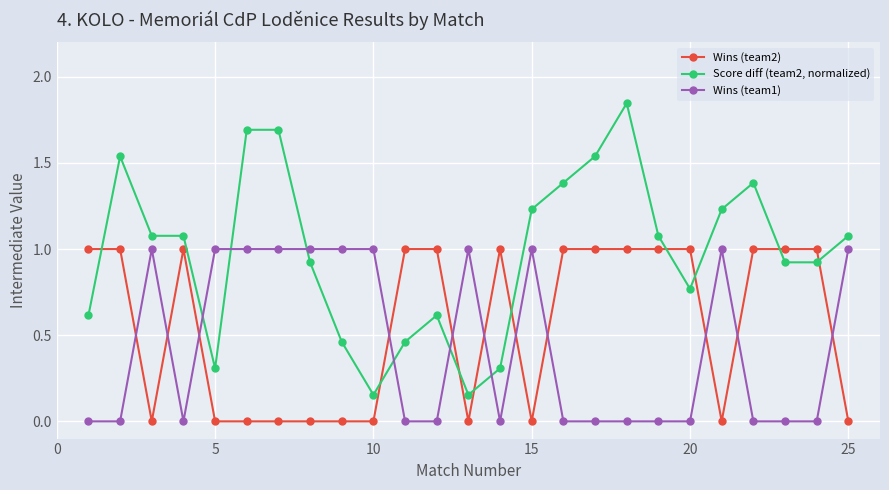

What is the difference between the maximum and second lowest values in the Wins (team1) series?

1.0